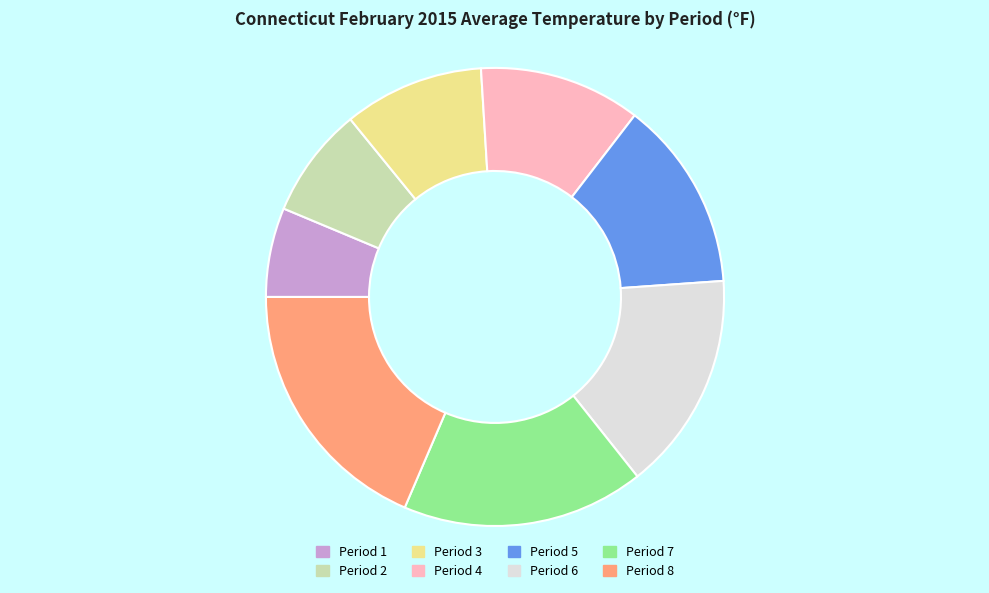

How many slices are in this pie chart?

8